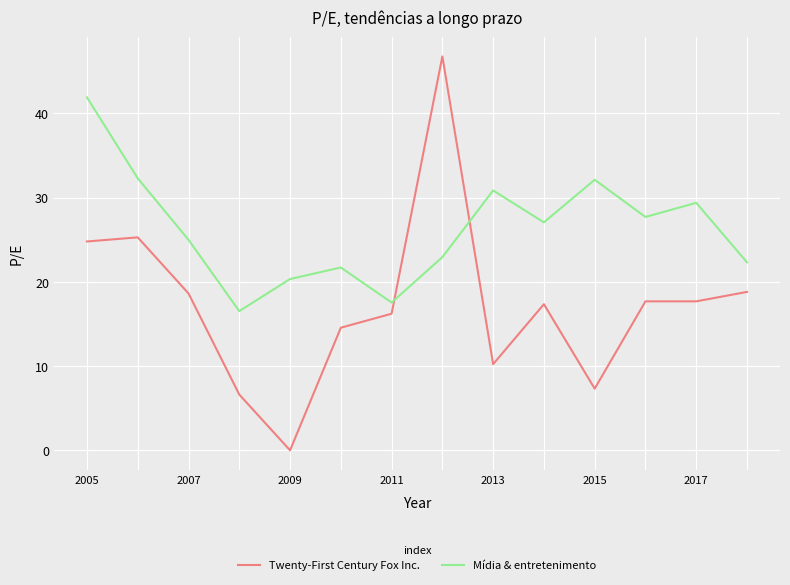

Which series has the largest range (max minus min)?

Twenty-First Century Fox Inc.